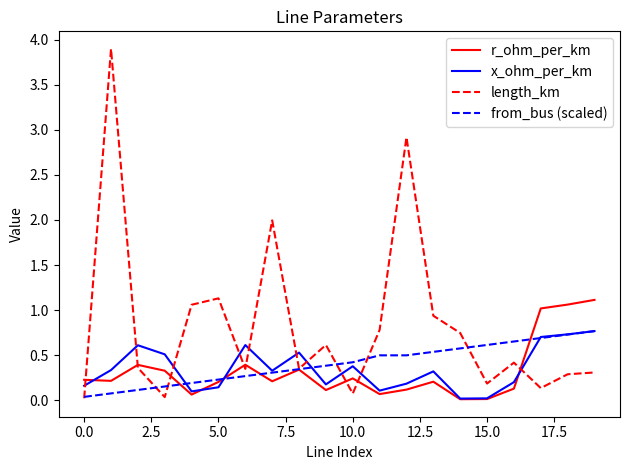

What is the maximum value for length_km?

3.9